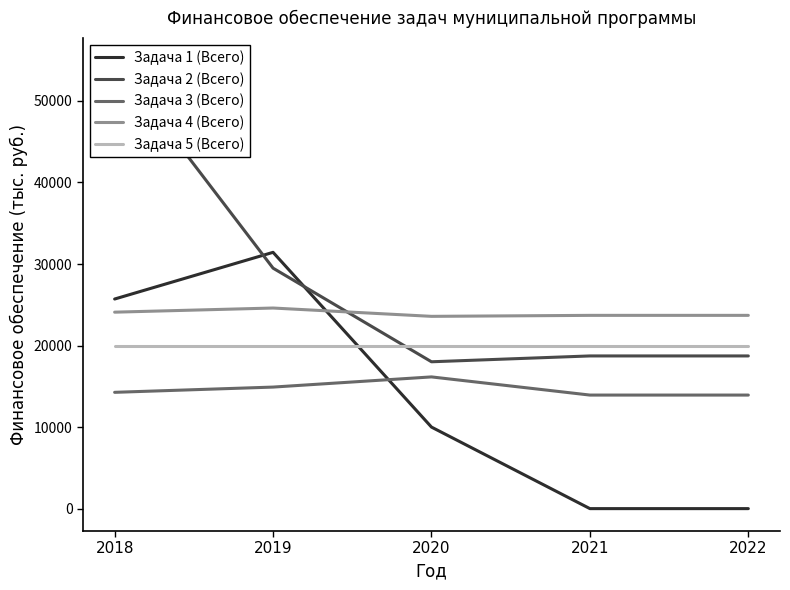

True or false: Задача 3 (Всего) and Задача 4 (Всего) cross at least once.

False